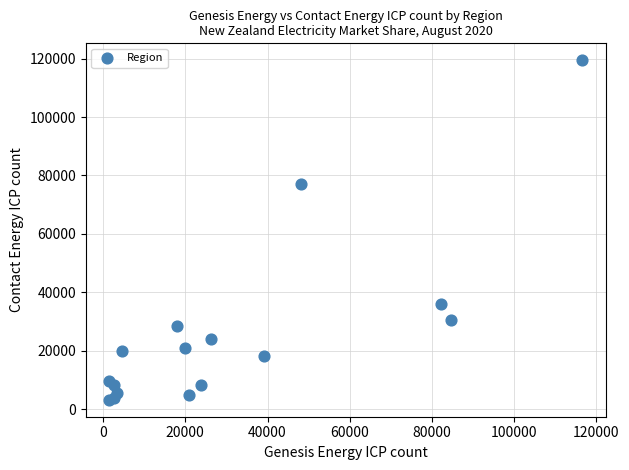

What Y value in the scatter plot is closest to 61325?

76959